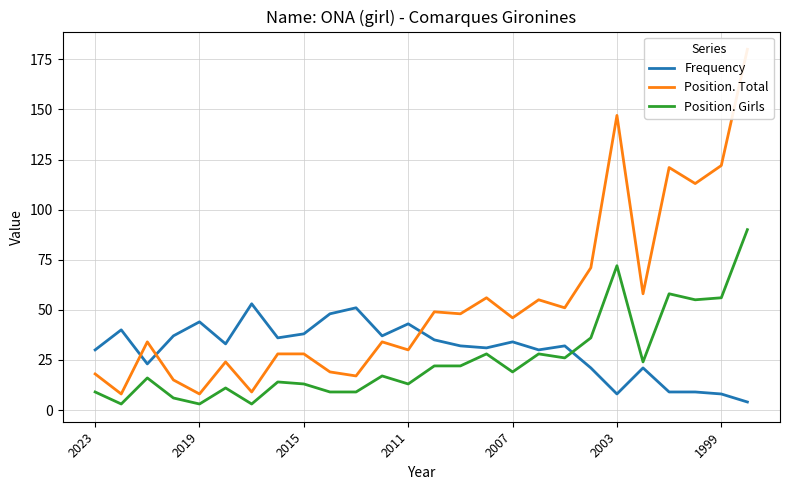

List the series in order of their peak value, lowest first.

Frequency, Position. Girls, Position. Total